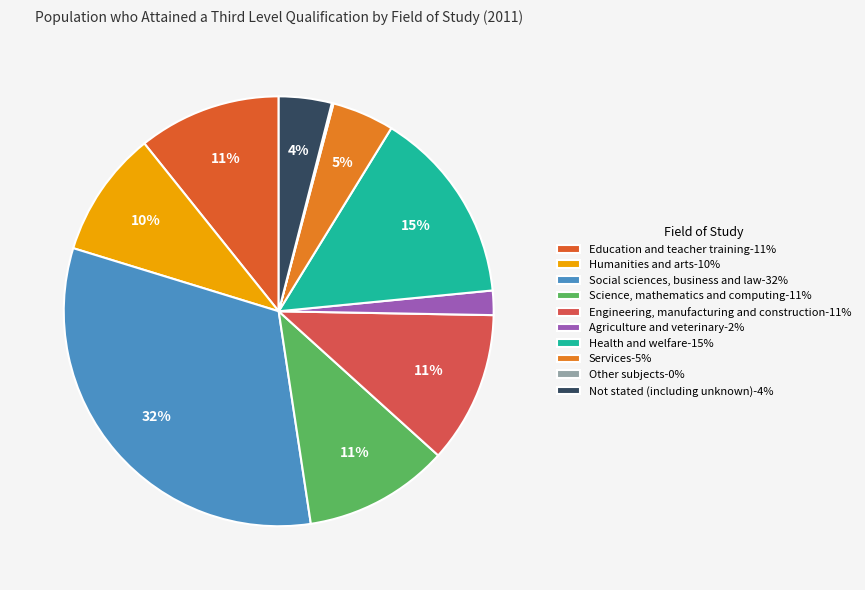

To the nearest percent, what percentage of the pie is Education and teacher training?

11%